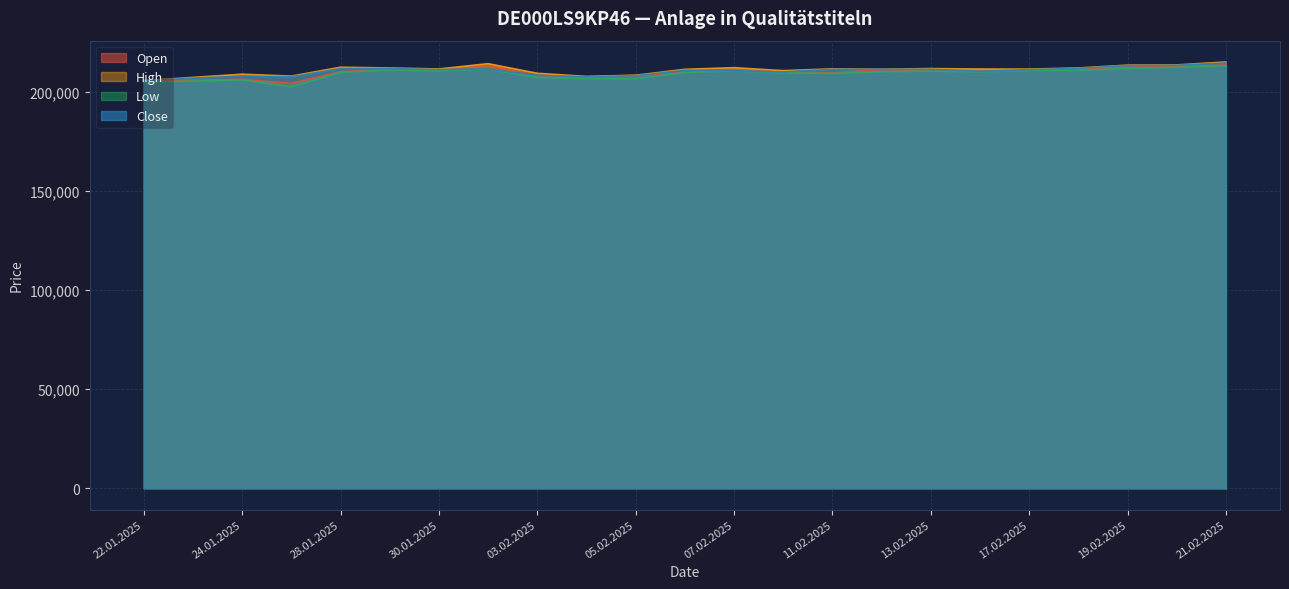

Between 07.02.2025 and 21.02.2025, which series saw the biggest shift?

Close